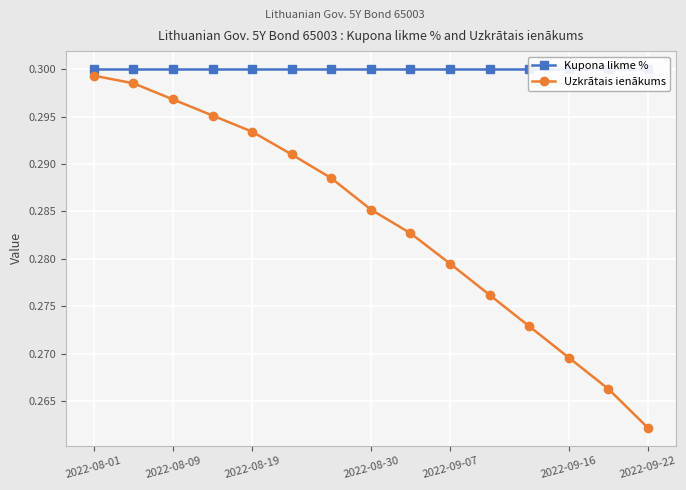

What is the total value across all series at 13?

0.6